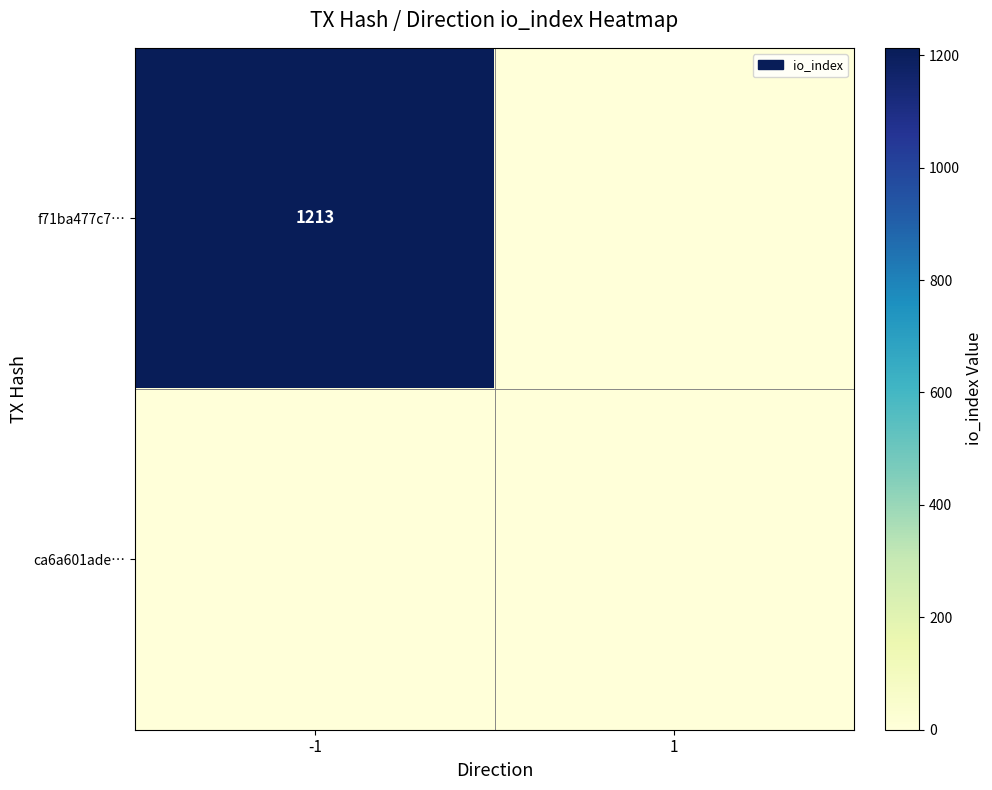

The value of f71ba477c7… at -1 is 1213. True or false?

True